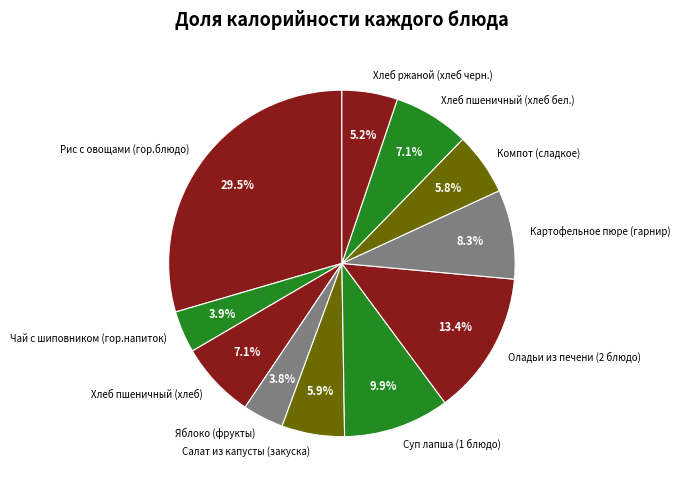

To the nearest percent, what portion does Хлеб пшеничный (хлеб) represent?

7%